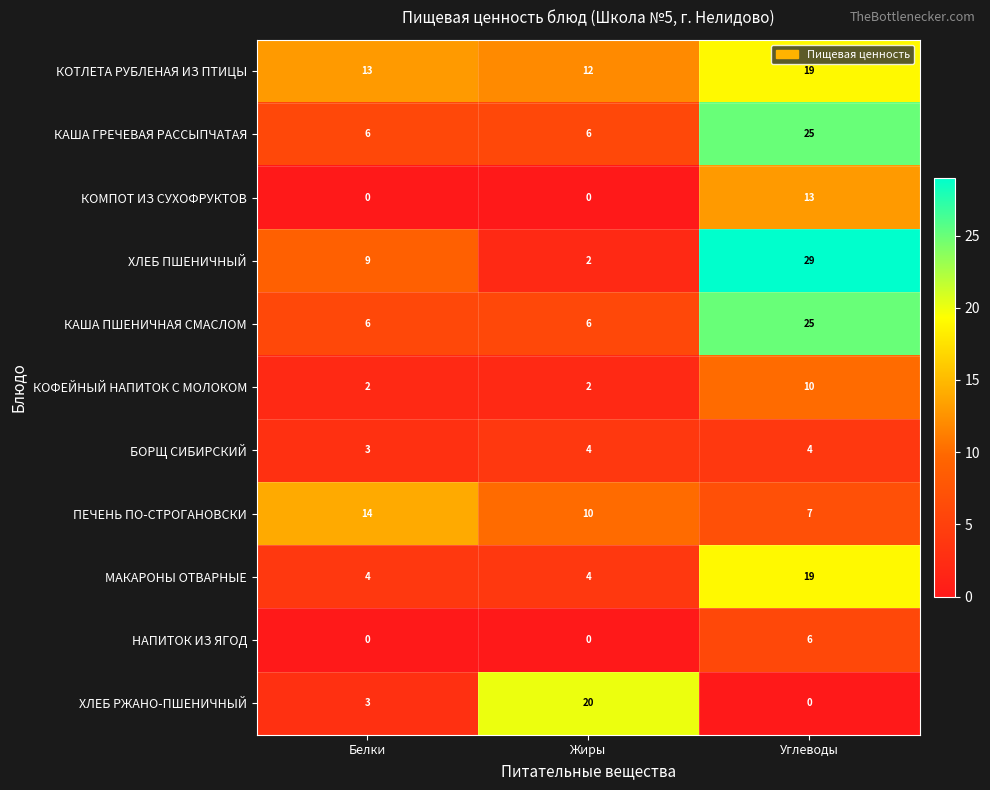

At which label is ПЕЧЕНЬ ПО-СТРОГАНОВСКИ closest to 10?

Жиры